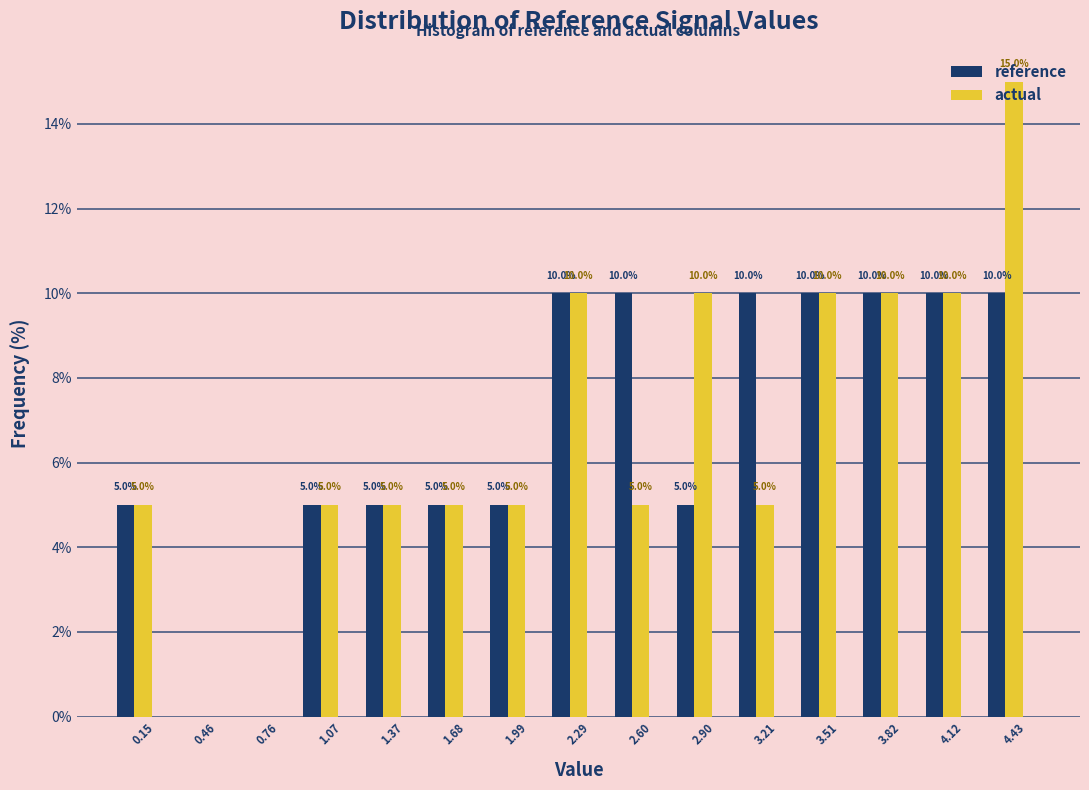

The reference series shows 14 at 3.21. True or false?

False